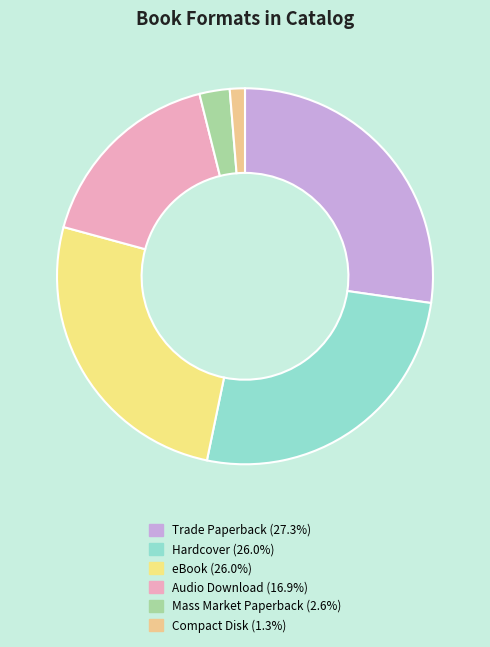

The Trade Paperback slice represents 27% of the pie. True or false?

True